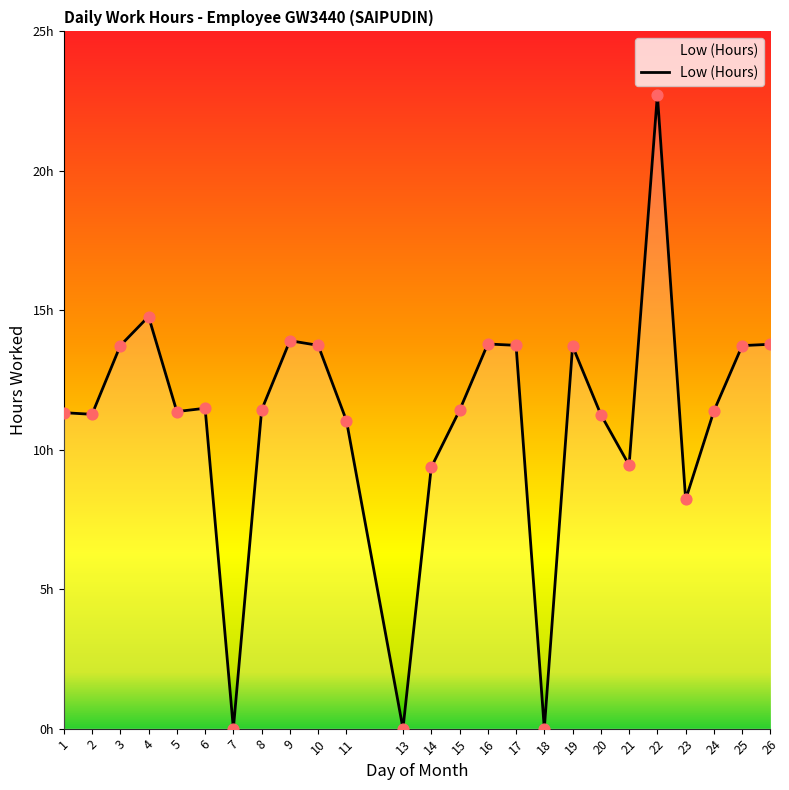

Is this an area chart (filled region under the line)?

Yes